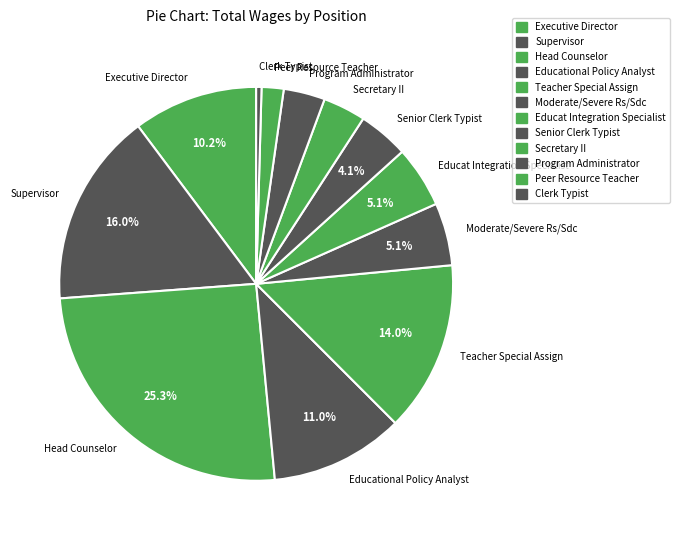

Is the sum of Teacher Special Assign and Senior Clerk Typist greater than half?

No